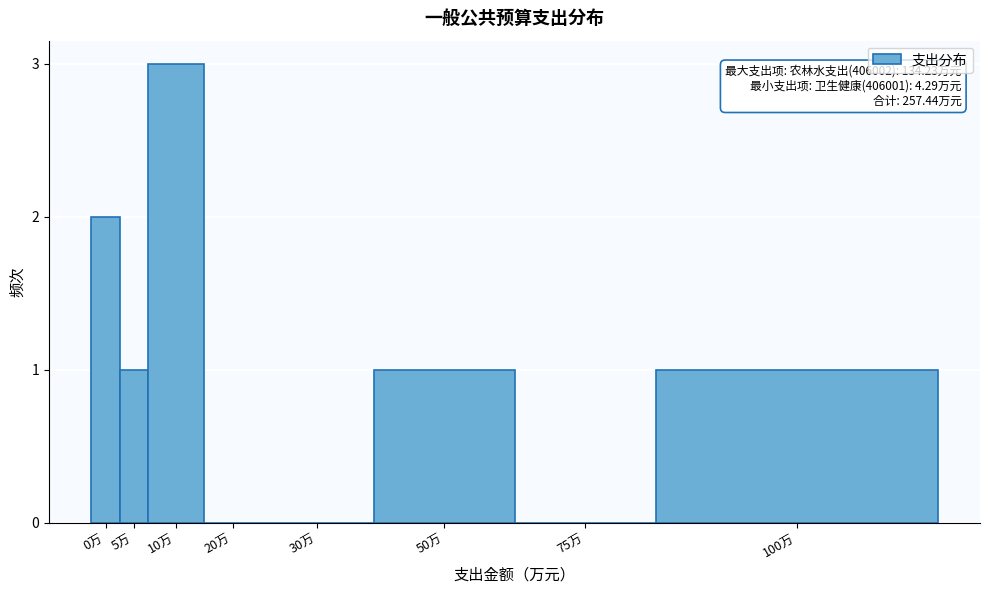

Reading left to right, transcribe all the data shown in this chart.

0万=2	5万=1	10万=3	20万=0	30万=0	50万=1	75万=0	100万=1